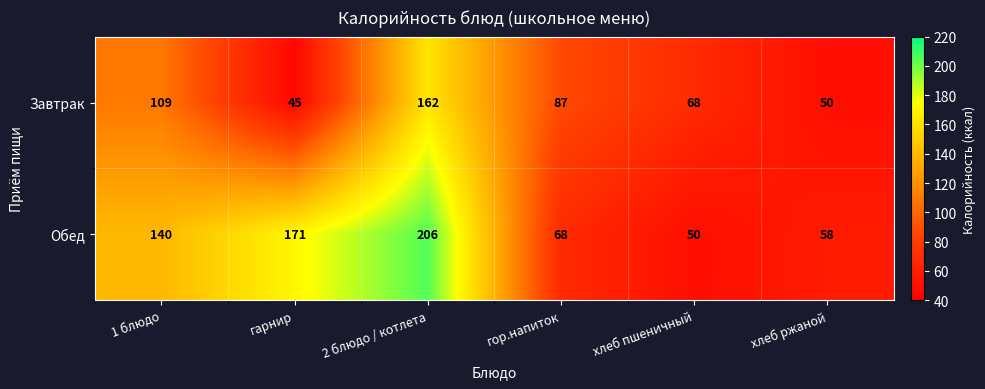

Rank the series at гарнир from lowest to highest value.

Завтрак, Обед